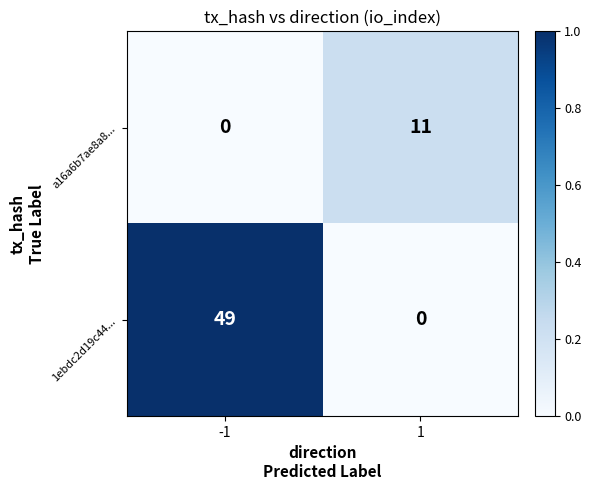

What is the sum of all 1ebdc2d19c44... values?

49